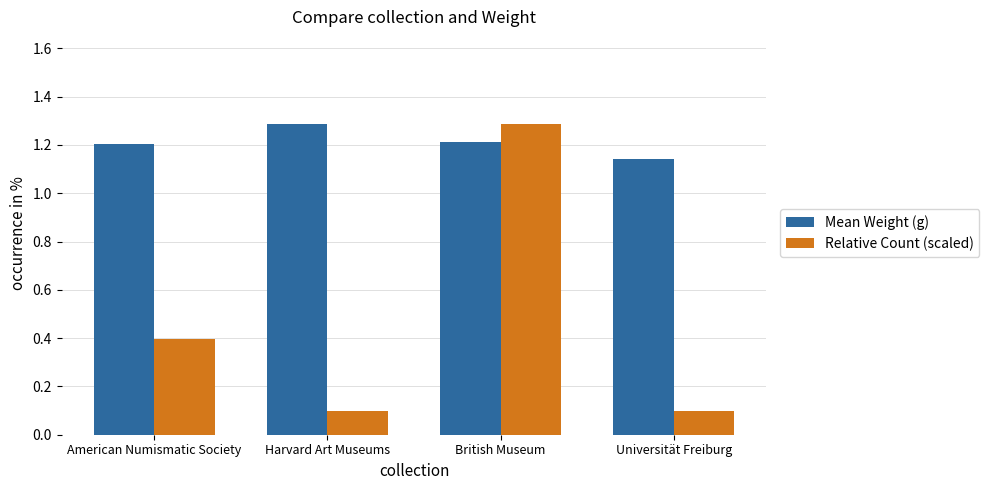

What is the difference between the highest and lowest values at Harvard Art Museums?

1.2